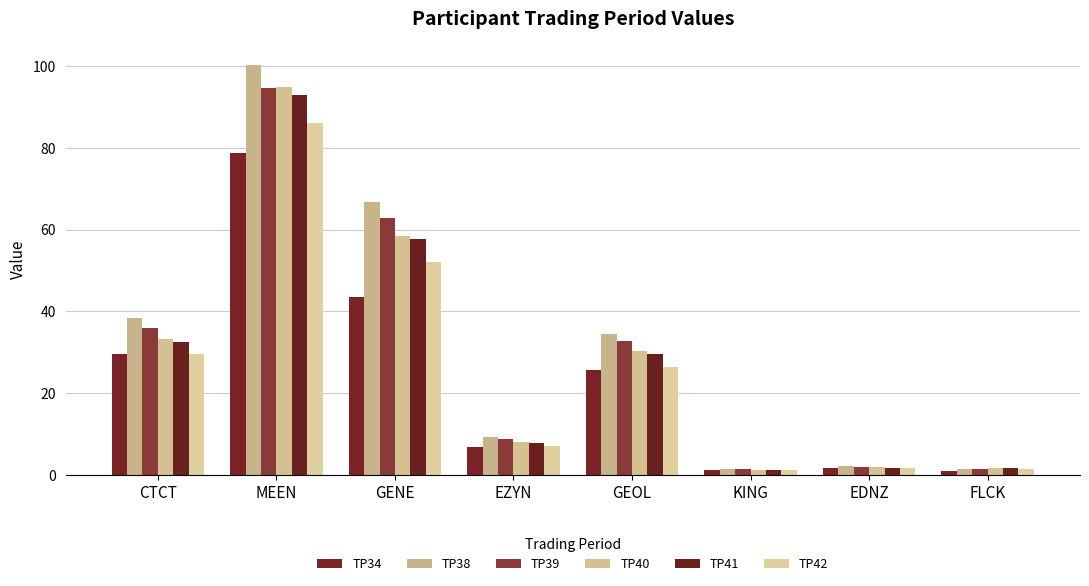

What is the difference between the maximum and minimum values in the TP42 series?

85.0